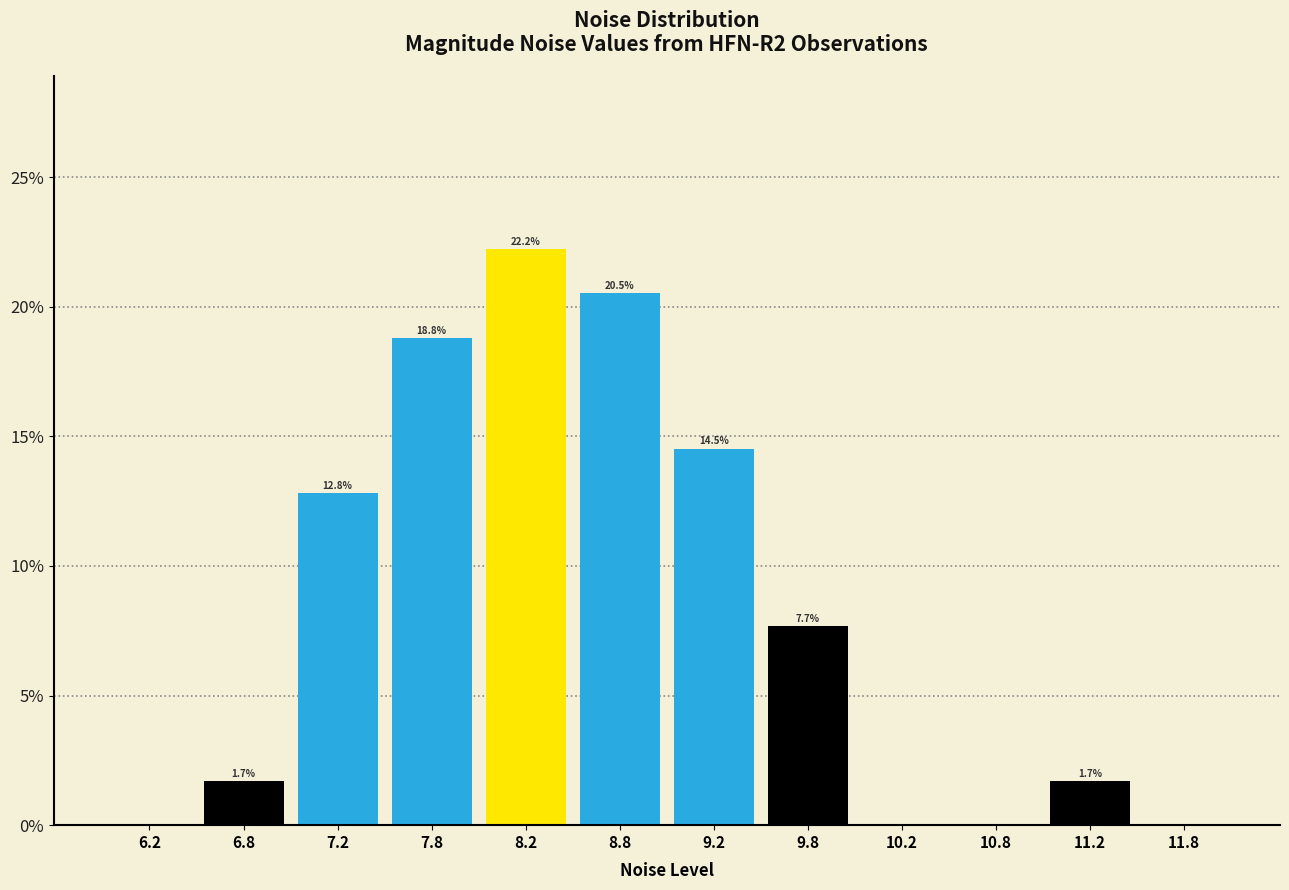

Over which range of the x-axis is the bar tallest?

8.0 to 8.5